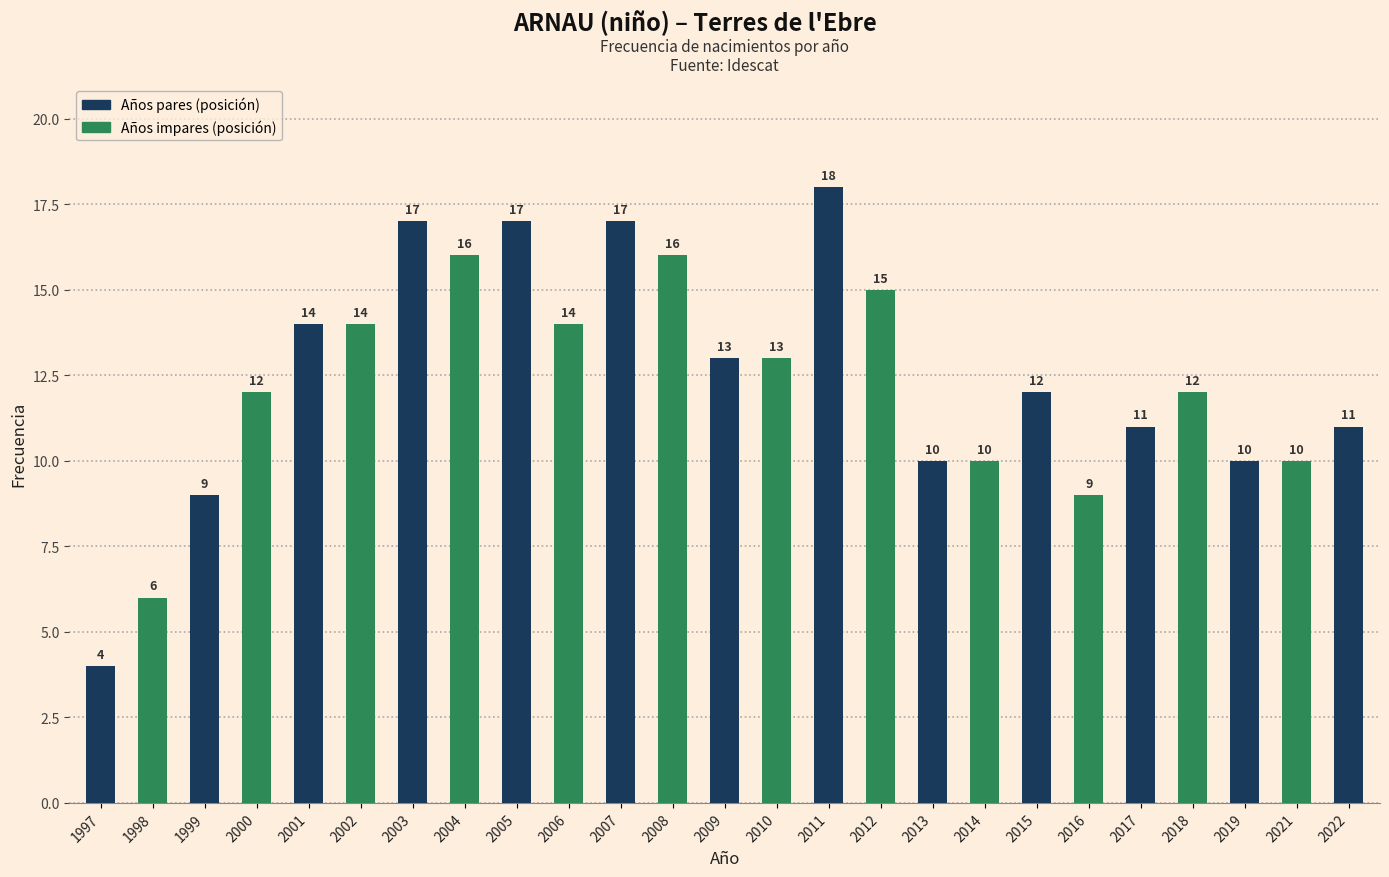

Reading left to right, what are all the values shown in this chart?

4	6	9	12	14	14	17	16	17	14	17	16	13	13	18	15	10	10	12	9	11	12	10	10	11